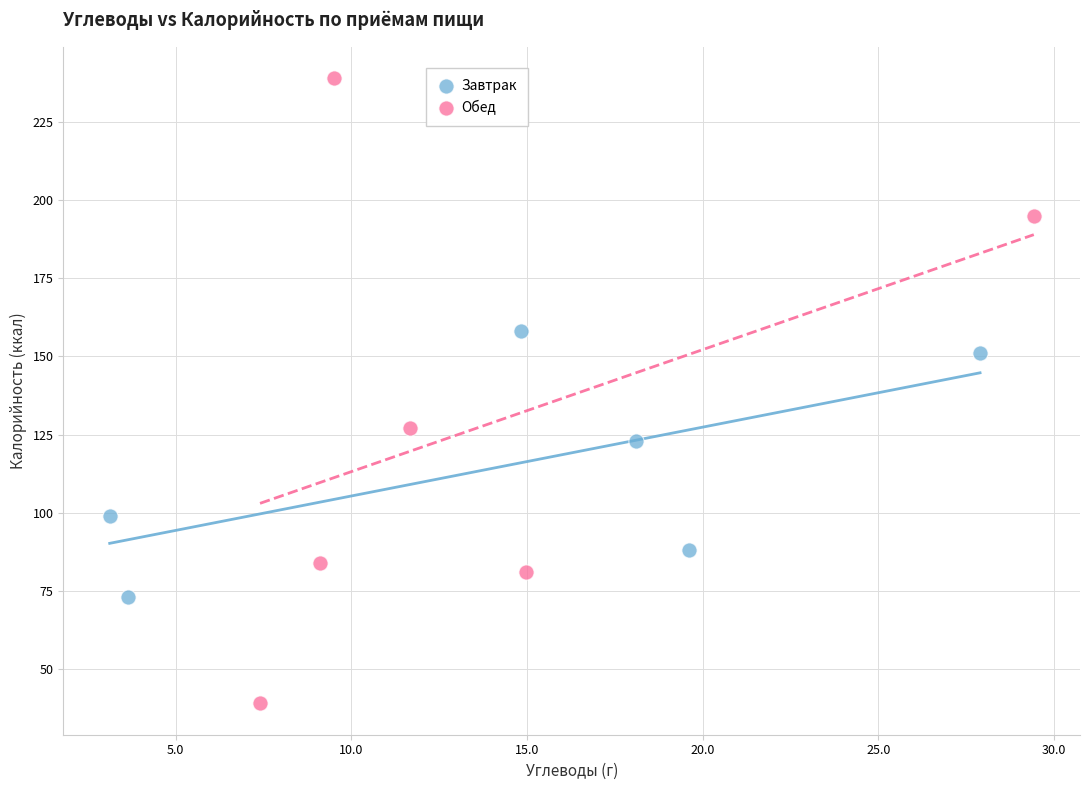

Which series has the widest spread of Y values?

Обед